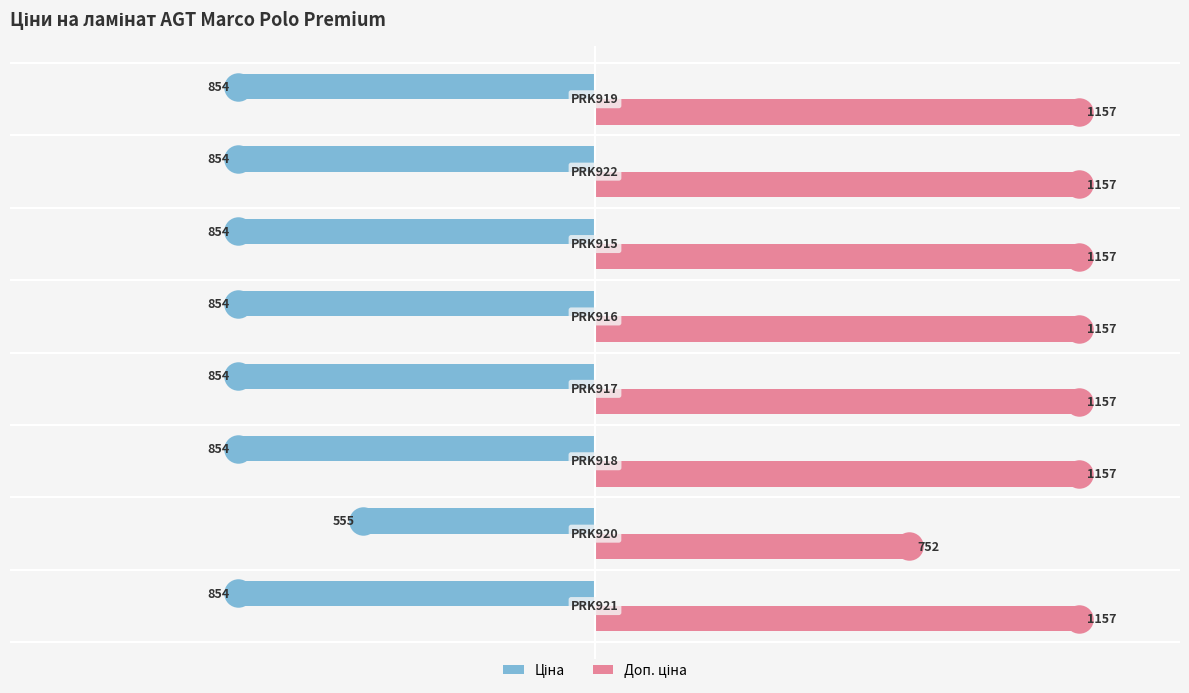

What are all the series names shown in the legend?

Ціна, Доп. ціна